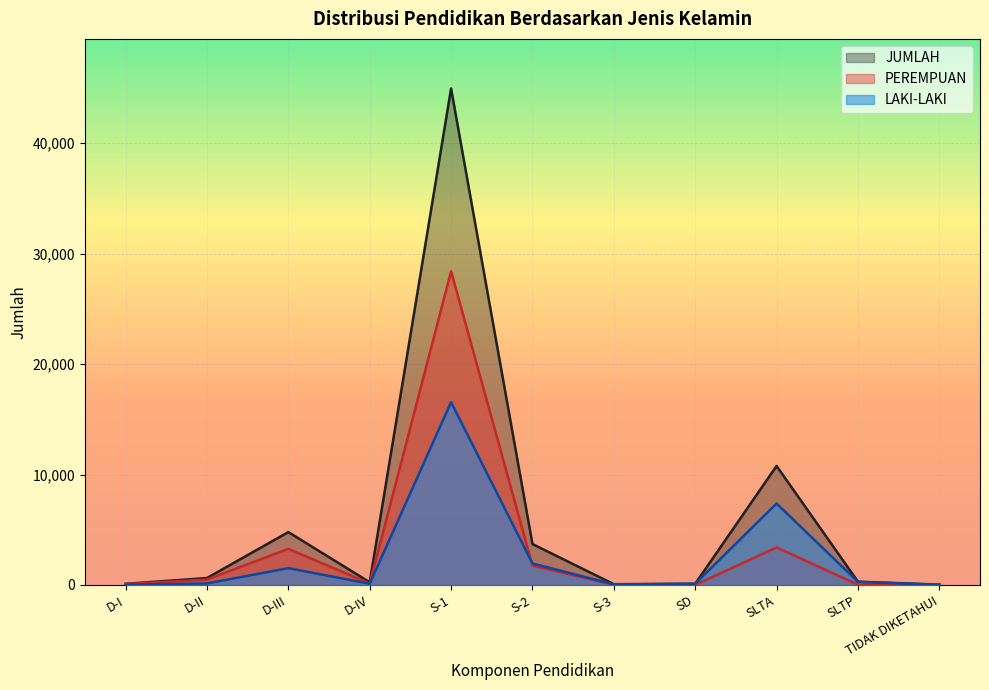

What is the average value of the PEREMPUAN series?

3417